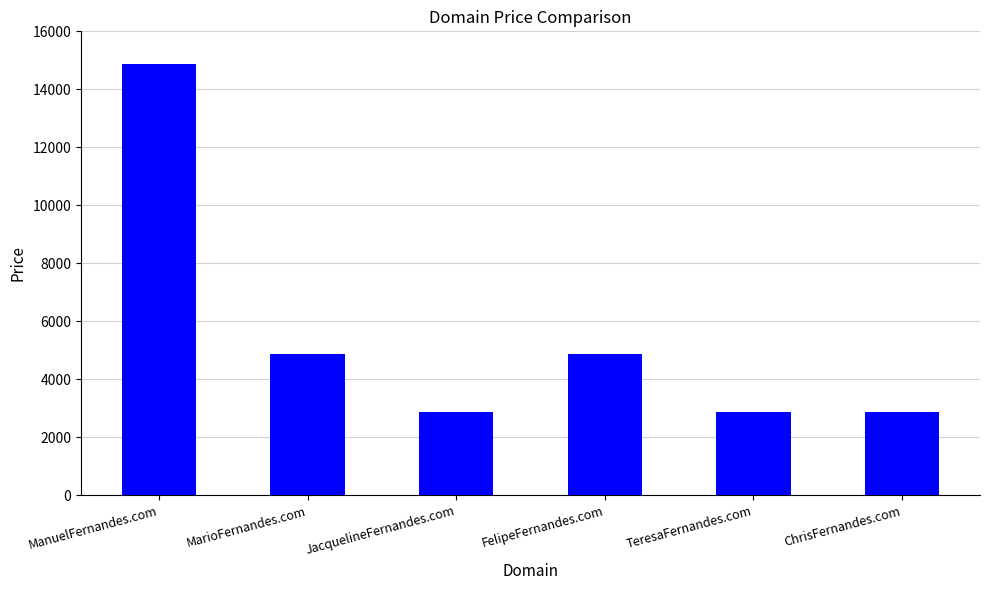

Reading left to right, list all the values displayed in this chart.

ManuelFernandes.com=14888	MarioFernandes.com=4888	JacquelineFernandes.com=2888	FelipeFernandes.com=4888	TeresaFernandes.com=2888	ChrisFernandes.com=2888